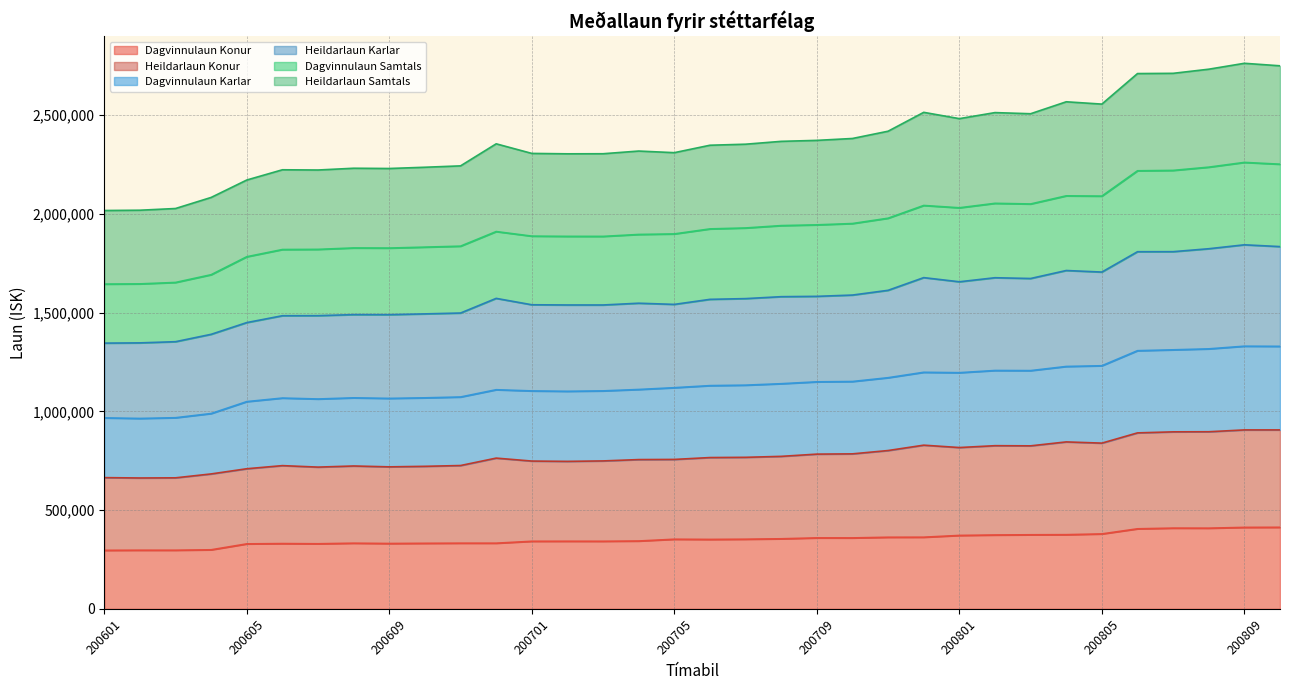

Reading left to right, transcribe all the data shown in this chart.

Dagvinnulaun Konur: 296153	296757	296702	298903	328844	330336	329377	332275	330716	331697	332372	332328	341949	342141	342033	343329	352310	351405	352461	354618	359132	359032	362378	362645	371572	373818	374891	375438	379252	405101	408624	408333	412330	412799
Heildarlaun Konur: 664230	662435	663225	682963	709211	724974	717477	723162	718763	721453	725500	763027	748060	746520	748806	755581	756370	765836	767036	771901	783207	784566	801390	828515	816532	825921	825132	845077	838893	890760	896001	896486	905789	905817
Dagvinnulaun Karlar: 966737	963778	967481	988710	1049077	1067060	1062280	1068189	1065378	1068208	1072444	1109238	1103180	1101296	1103390	1110485	1119498	1130002	1132369	1139690	1149182	1150871	1170051	1197483	1195492	1206581	1206014	1226970	1230632	1306809	1311244	1316109	1329601	1328900
Heildarlaun Karlar: 1345193	1346402	1352411	1389748	1449176	1483866	1484216	1489454	1489171	1493205	1497537	1571703	1539352	1538301	1538273	1547197	1541253	1566787	1570515	1580290	1581984	1588496	1612499	1676754	1655728	1676233	1672338	1712781	1704910	1807866	1808151	1823005	1842899	1833850
Dagvinnulaun Samtals: 1644050	1645114	1652324	1691540	1782511	1819025	1819827	1827015	1826444	1831153	1836011	1909942	1886841	1885674	1885520	1895275	1898018	1923416	1928161	1940140	1943936	1950580	1977520	2042049	2030359	2052879	2049671	2090819	2089429	2217627	2219589	2236007	2260043	2251030
Heildarlaun Samtals: 2016544	2018016	2026671	2082766	2170918	2222762	2221601	2230494	2229234	2235538	2242525	2354165	2305597	2303565	2303970	2317561	2309365	2346999	2352231	2366685	2371608	2381188	2417977	2513537	2481645	2512236	2506468	2566972	2555244	2709840	2711018	2731911	2761821	2749131